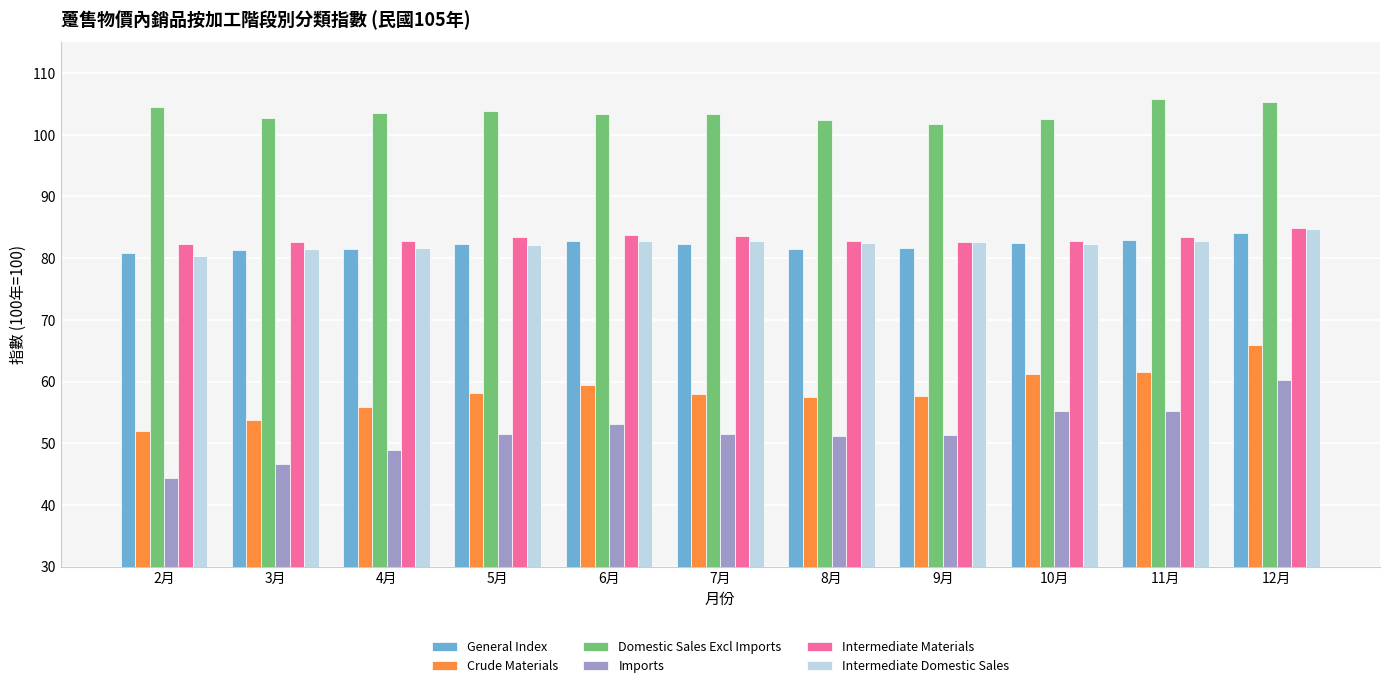

True or false: General Index has a value of 82.3 at 5月.

True